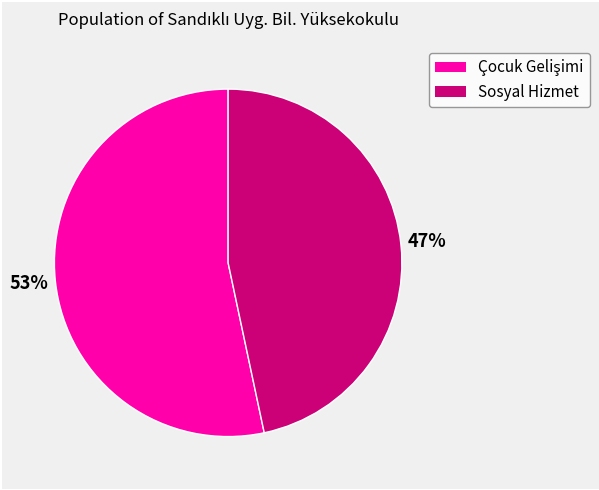

To the nearest percent, what is the average slice percentage?

50%